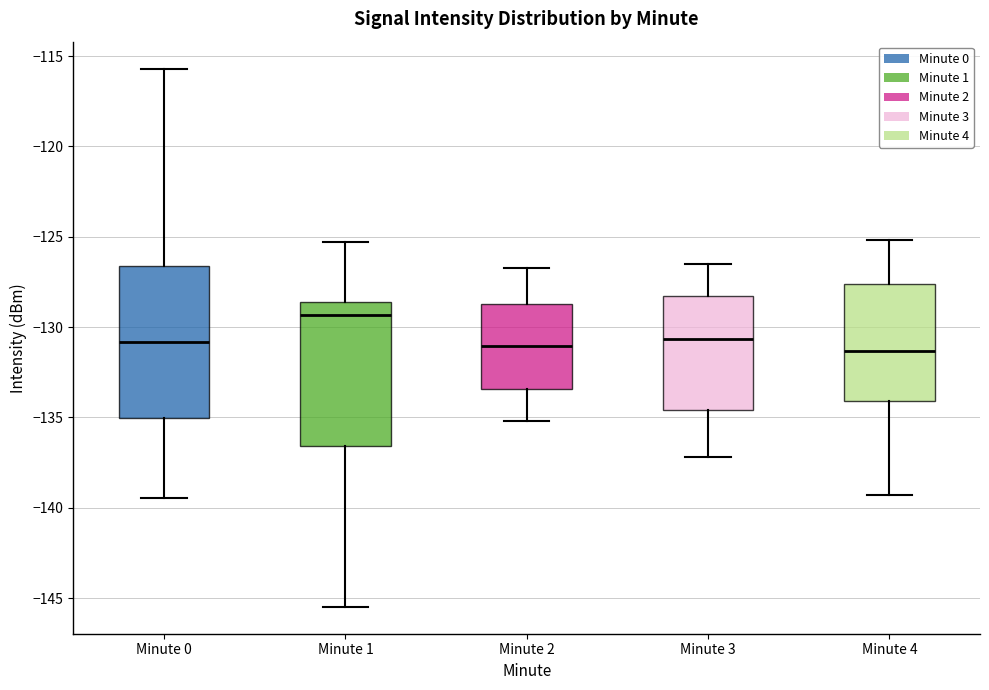

Reading left to right, read every box against the y-axis: the position of its median line, the range the box covers, and the ends of its whiskers. The values are not printed on the chart, so give them approximately, as read against the axis.

Minute 0: median -131.0, box -135.0 to -126.5, whiskers -139.5 to -115.5
Minute 1: median -129.5, box -136.5 to -128.5, whiskers -145.5 to -125.5
Minute 2: median -131.0, box -133.5 to -128.5, whiskers -135.0 to -126.5
Minute 3: median -130.5, box -134.5 to -128.5, whiskers -137.0 to -126.5
Minute 4: median -131.5, box -134.0 to -127.5, whiskers -139.5 to -125.0